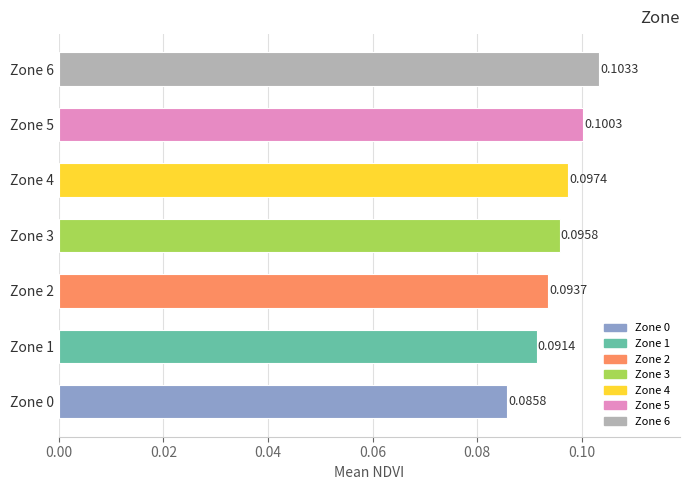

What is the sum of all values?

0.7